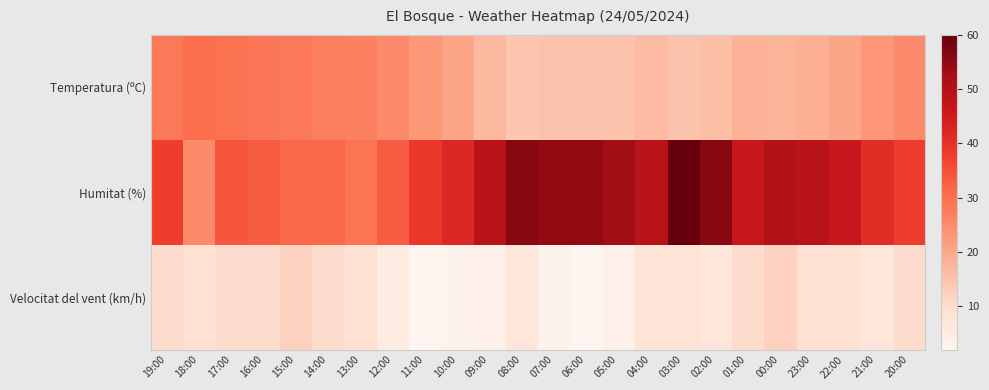

Which series has the largest range (max minus min)?

Humitat (%)